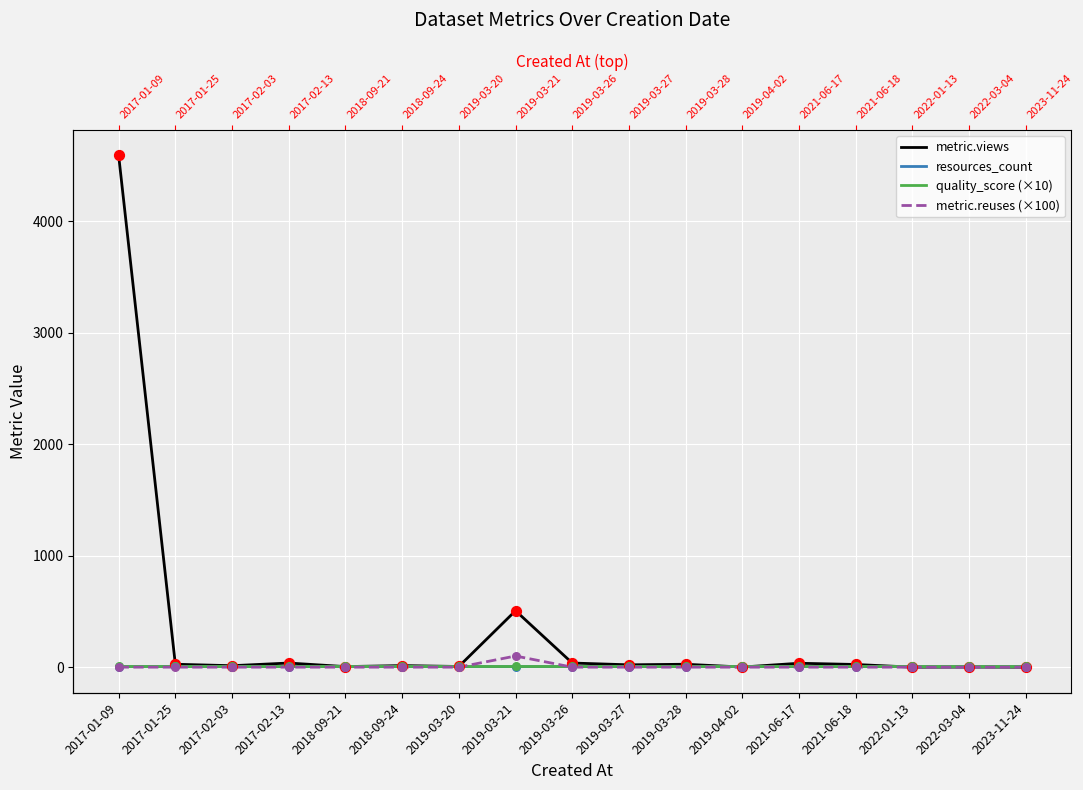

Which series contains the highest Y value?

metric.views